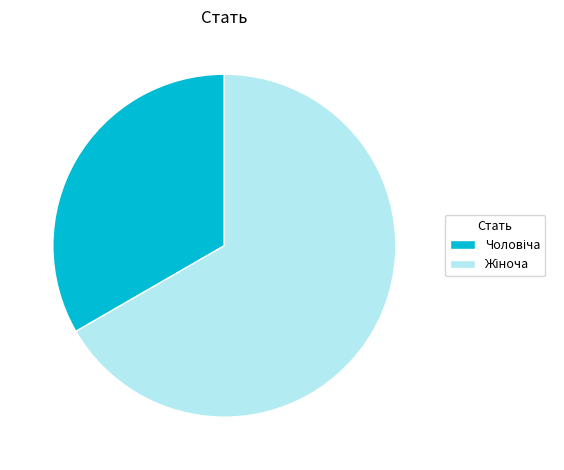

Count the number of slices in the pie.

2